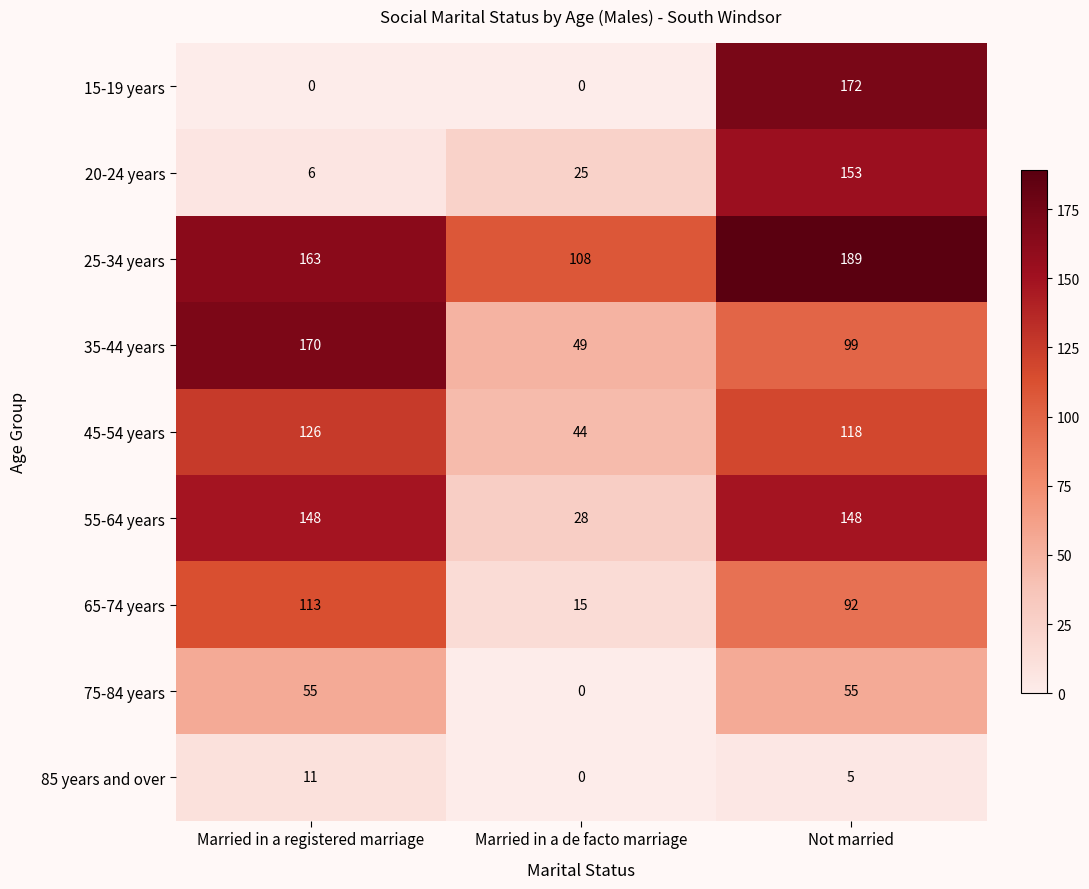

What is the total value across all series at Married in a de facto marriage?

269